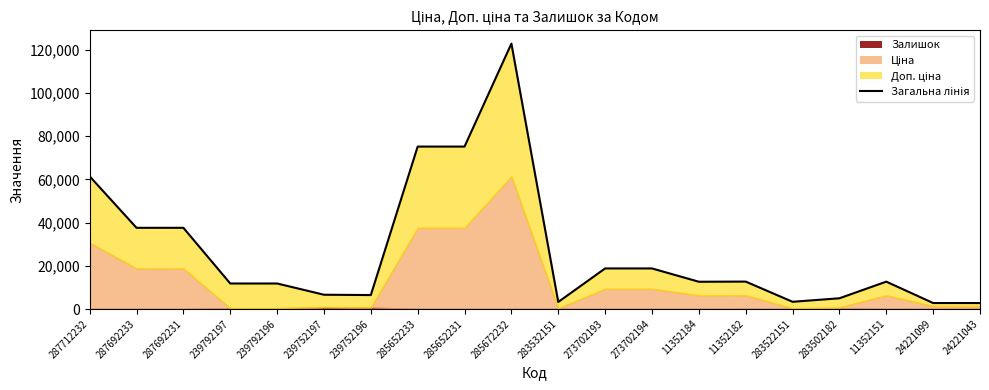

What is the difference between the values at 287692233 and 285652231?

37616.6